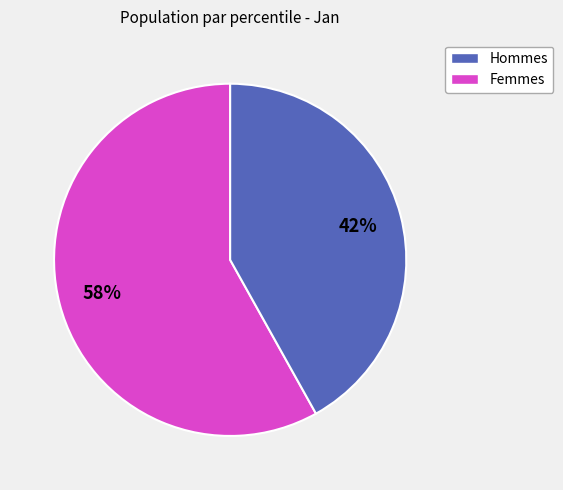

How many segments does this pie chart have?

2